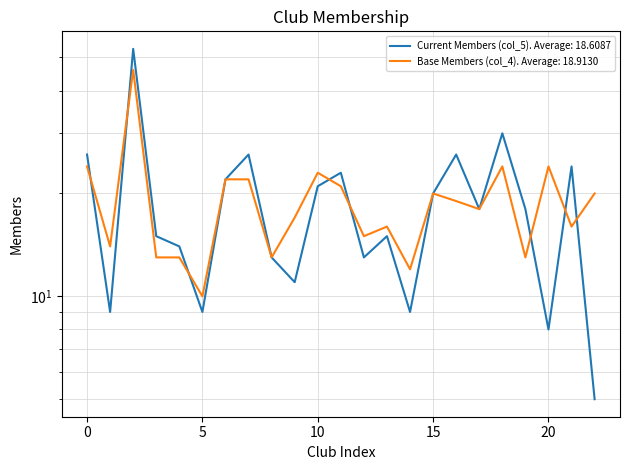

How many data points in Base Members (col_4) are less than 18?

11